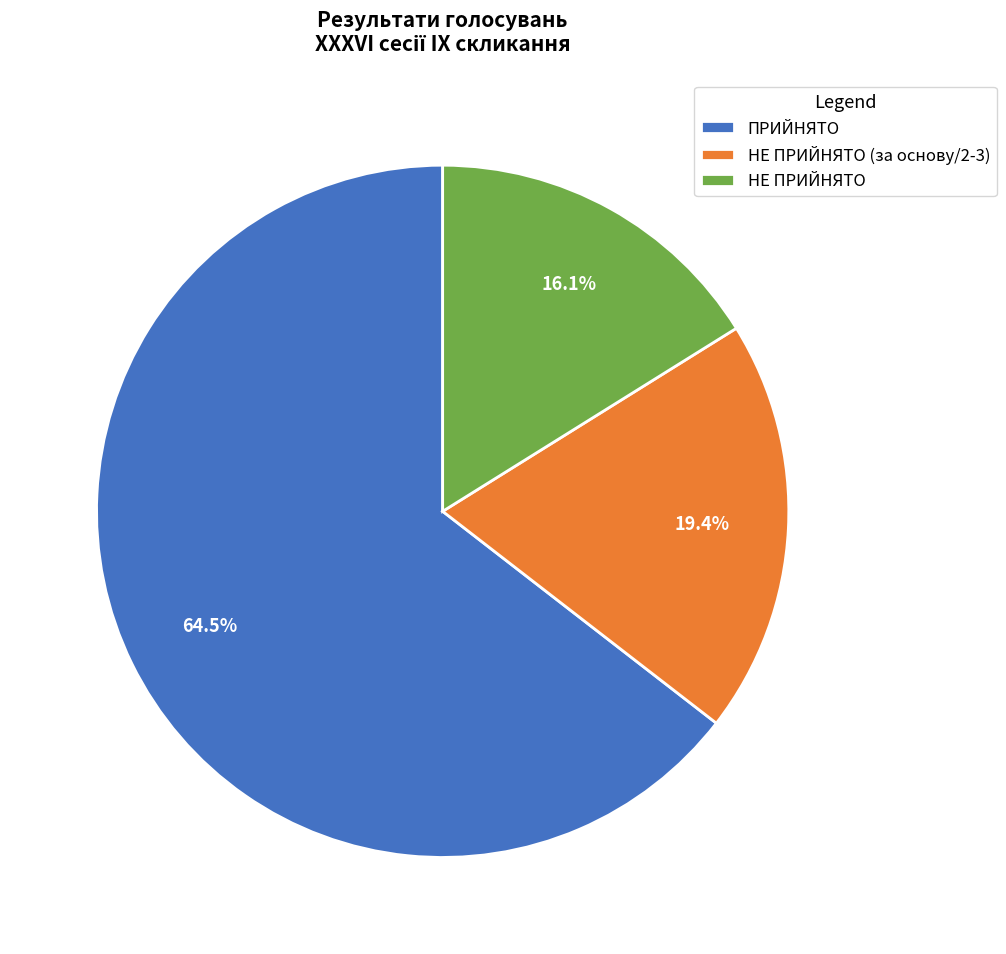

How many slices are in this pie chart?

3